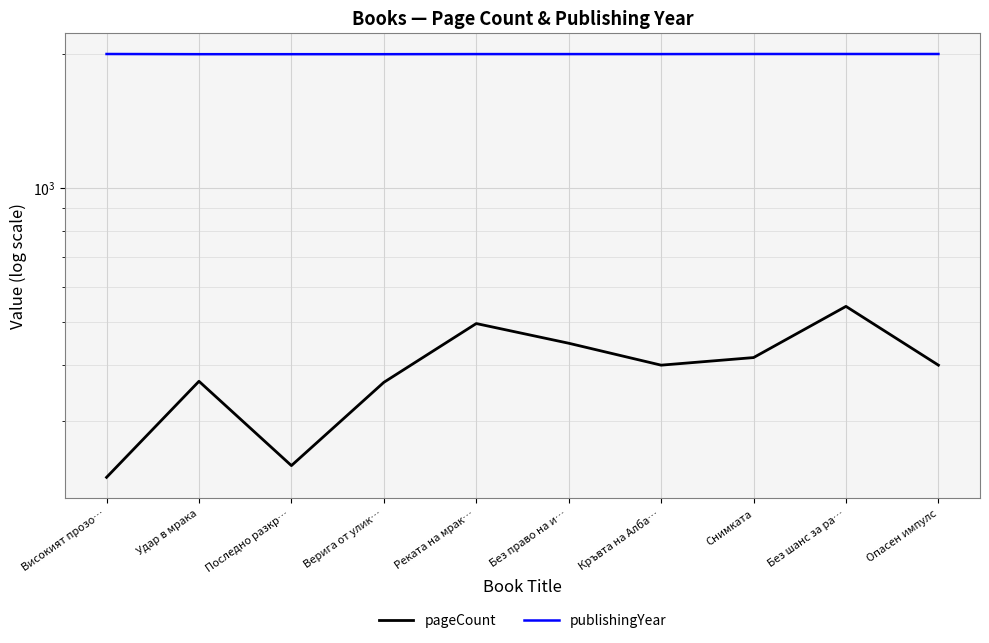

True or false: publishingYear and pageCount cross at least once.

False